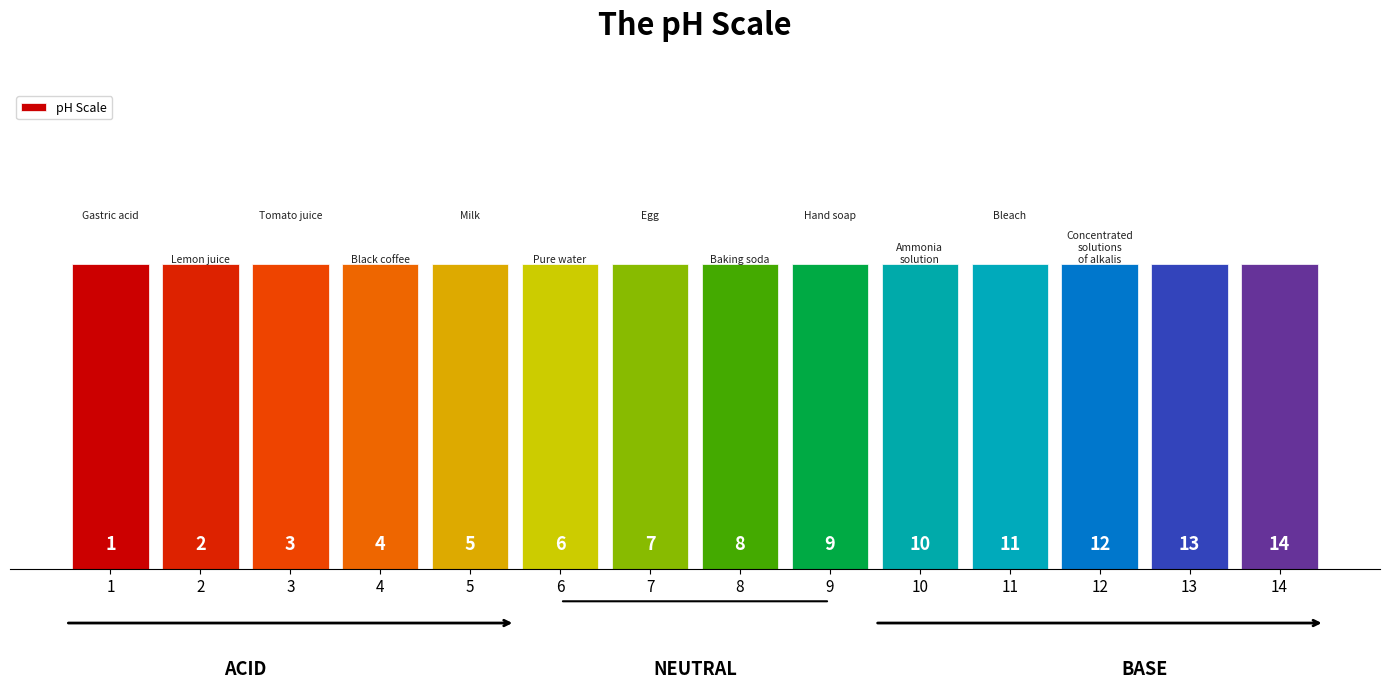

Reading left to right, list all the values displayed in this chart.

1=1	2=2	3=3	4=4	5=5	6=6	7=7	8=8	9=9	10=10	11=11	12=12	13=13	14=14